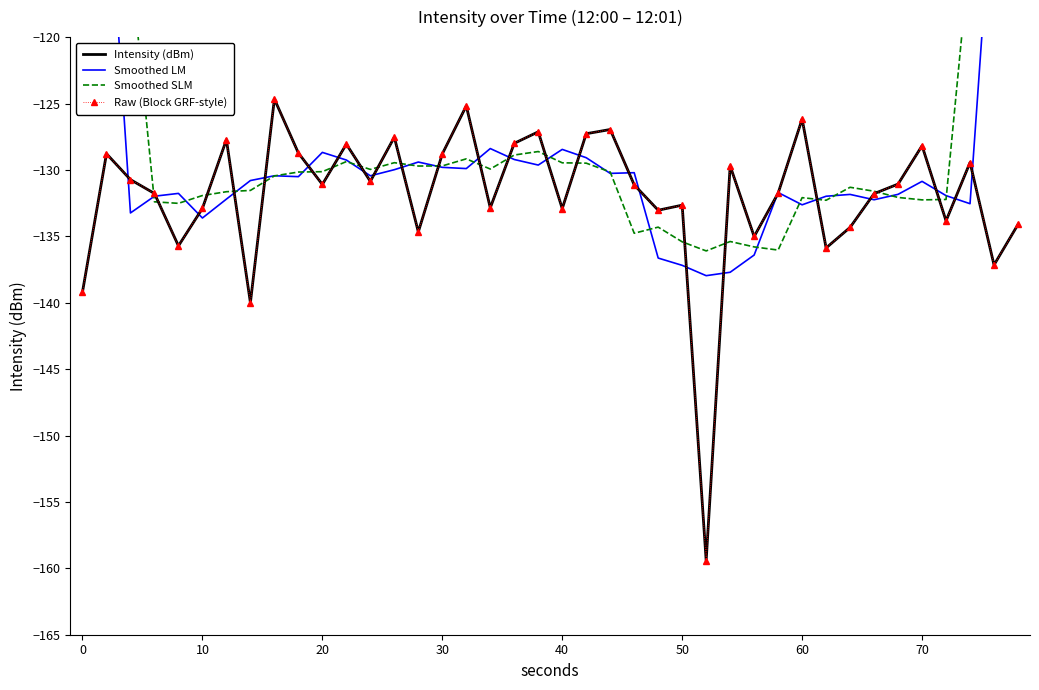

What is the value of the Intensity (dBm) point at the 13th from the left?

-130.9